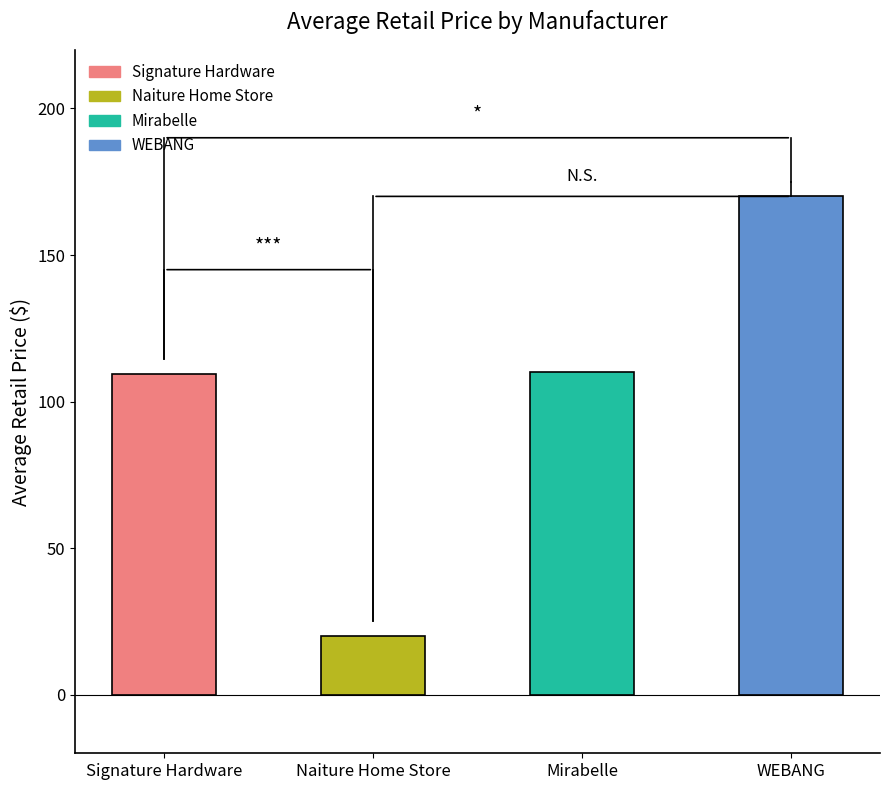

What is the difference between the maximum and minimum values?

150.0